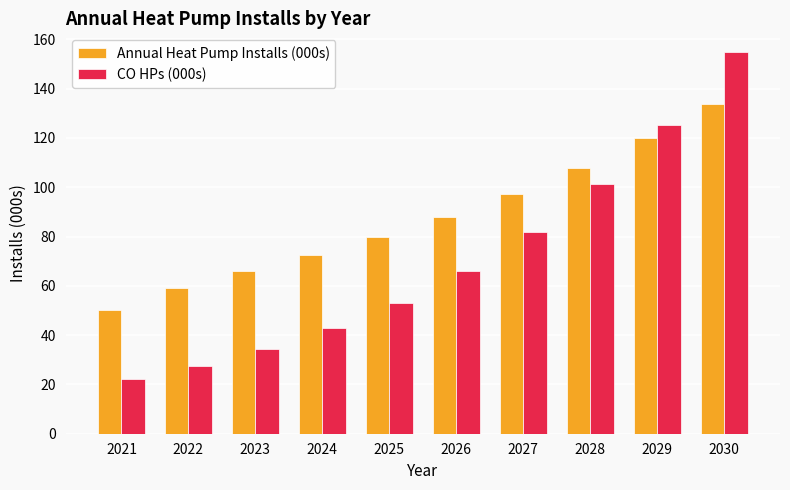

True or false: CO HPs (000s) has a value of 205.4 at 2029.

False